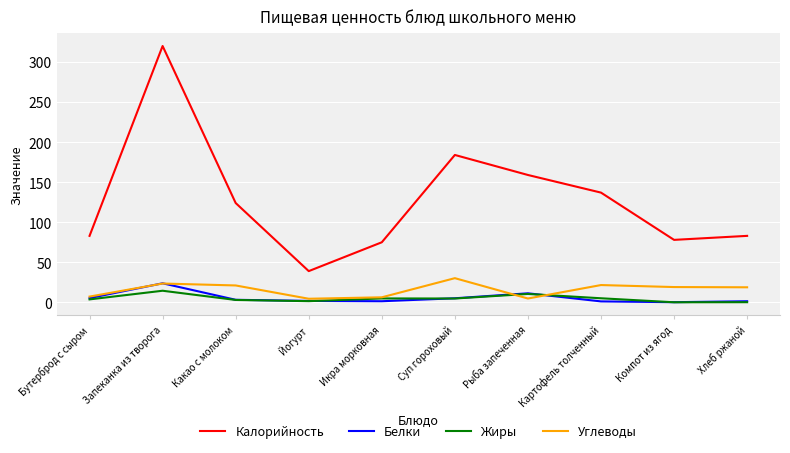

At which label does Углеводы first exceed 19?

Запеканка из творога